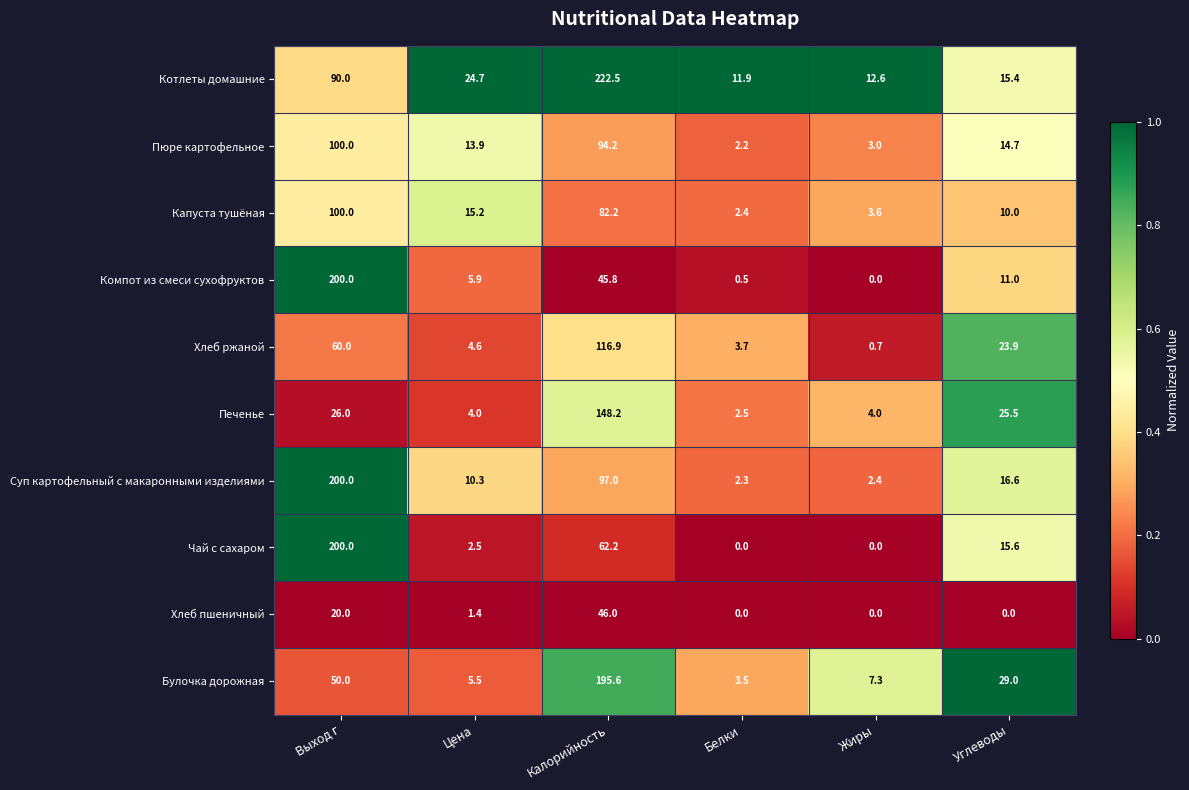

Where is Компот из смеси сухофруктов nearest to the value 100?

Калорийность